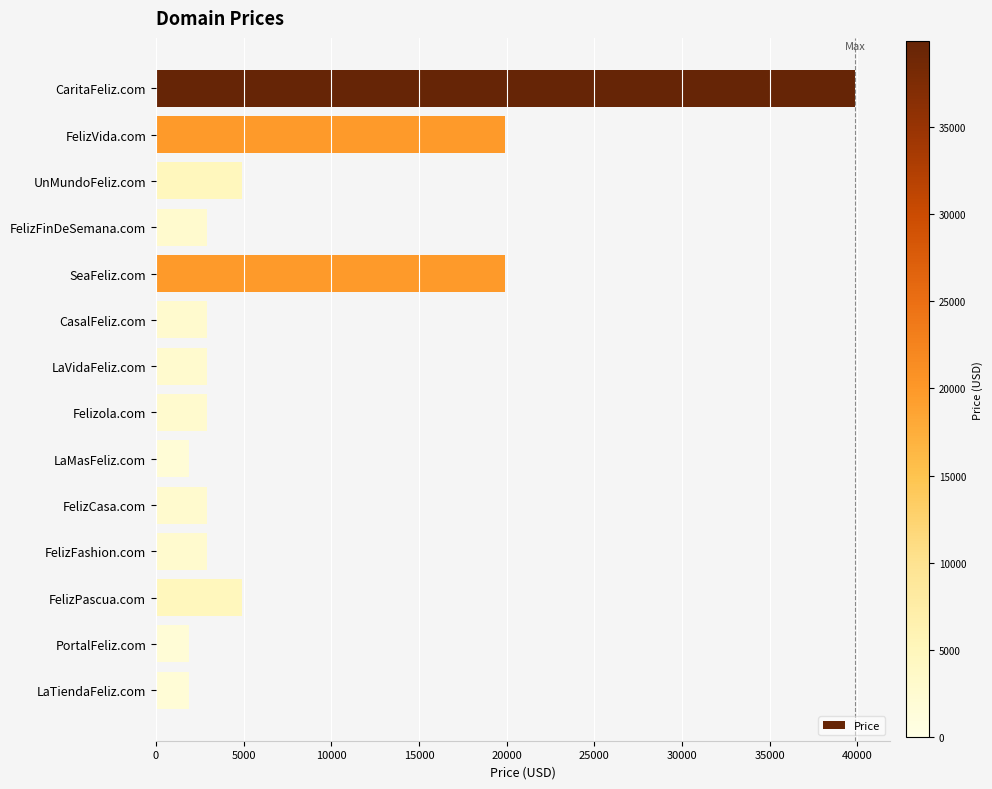

Is it true that the value at FelizVida.com is 19888?

True